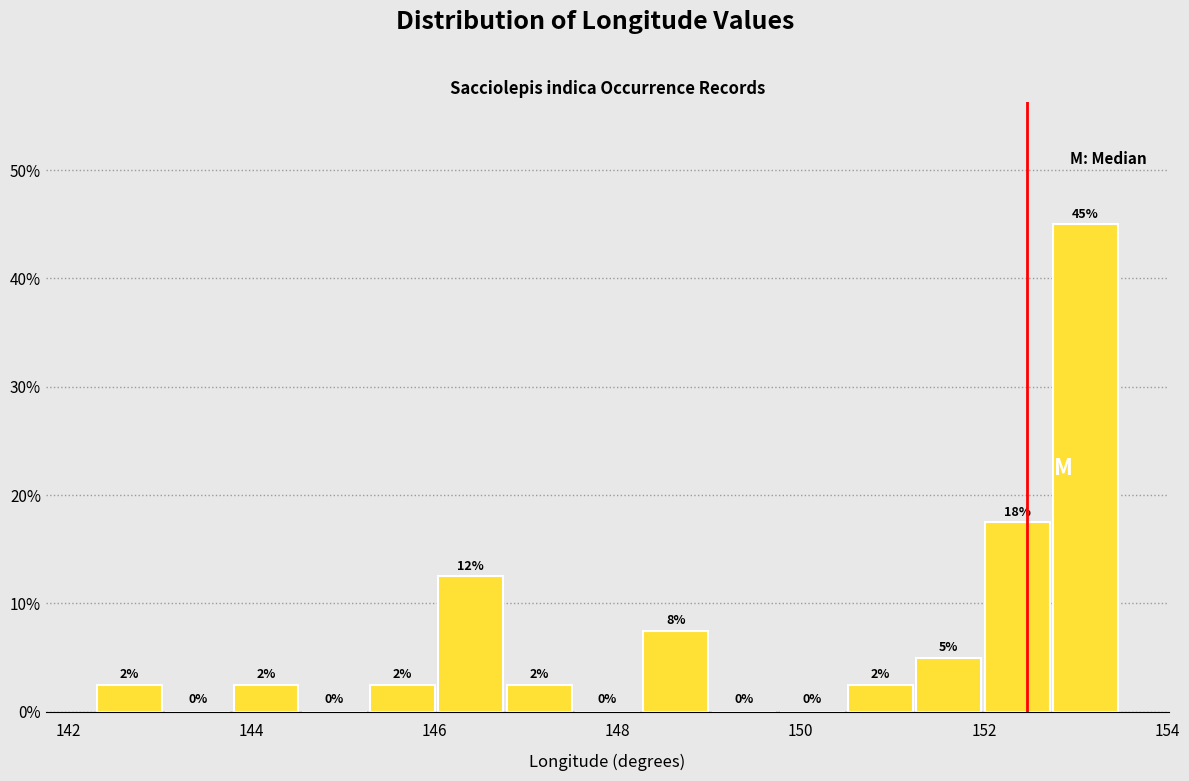

Around what value on the x-axis is the tallest bar? Give the approximate position of its centre, as read against the axis.

153.2